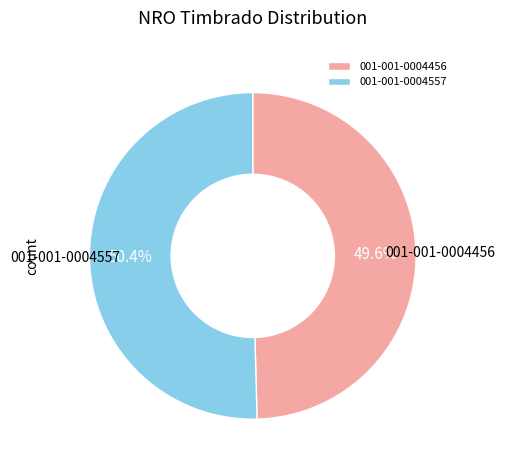

What is the ratio of the value at 001-001-0004557 to the value at 001-001-0004456?

1.0